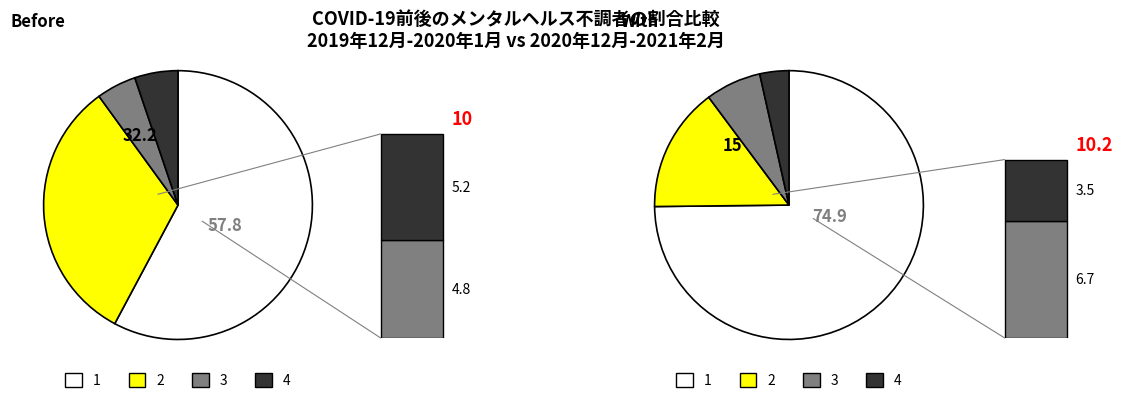

Is 3 the majority of the pie?

No